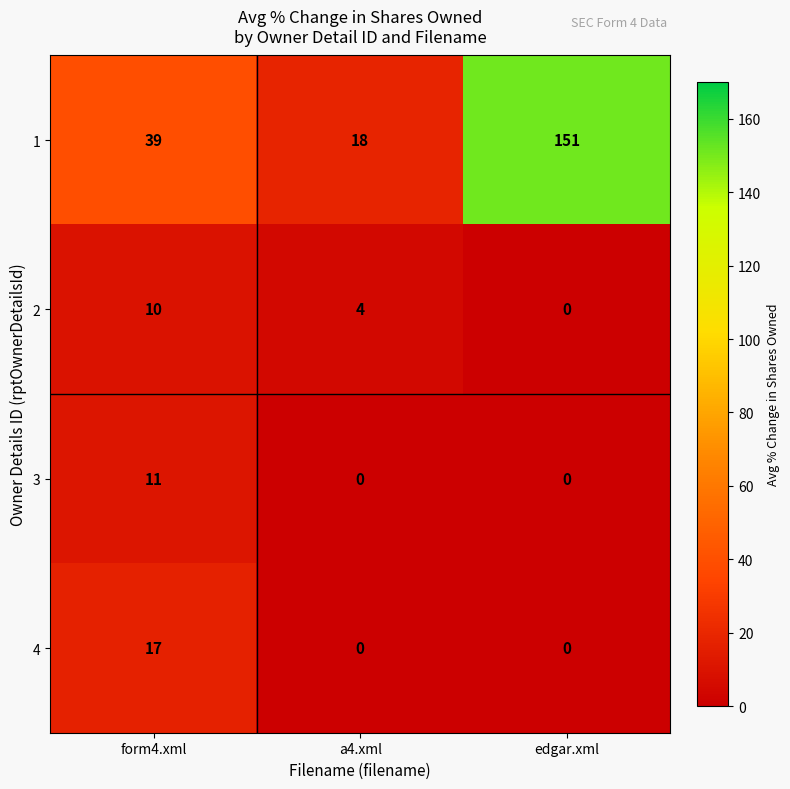

What is the difference between the maximum and minimum values in the 4 series?

17